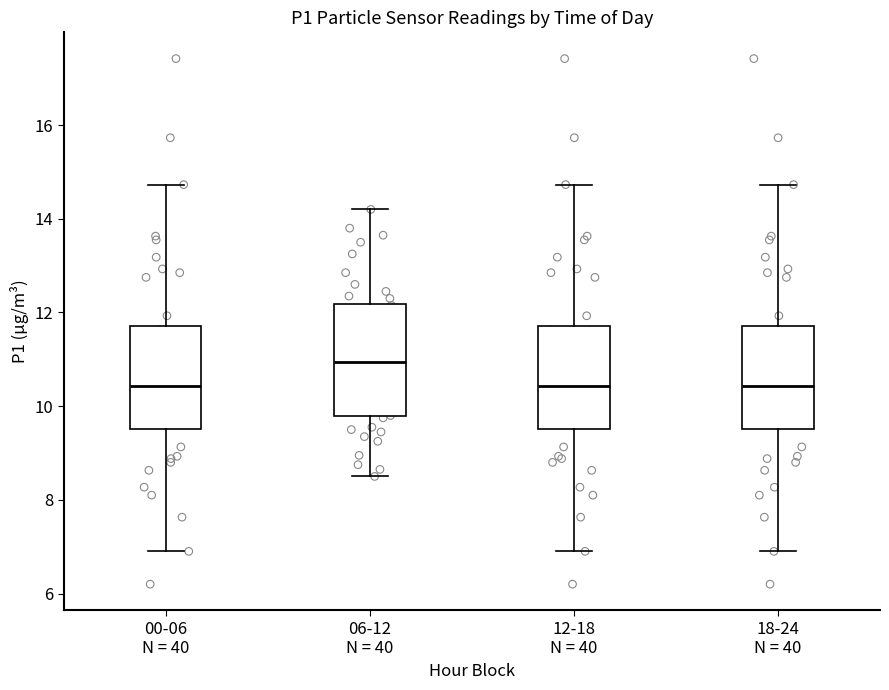

Reading left to right, transcribe this box plot: for each box, give where its median line is, the range the box spans, and where its two whiskers end, as read against the y-axis. The values are not printed on the chart, so give them approximately, as read against the axis.

00-06 N = 40: median 10.4, box 9.6 to 11.8, whiskers 7.0 to 14.8
06-12 N = 40: median 11.0, box 9.8 to 12.2, whiskers 8.6 to 14.2
12-18 N = 40: median 10.4, box 9.6 to 11.8, whiskers 7.0 to 14.8
18-24 N = 40: median 10.4, box 9.6 to 11.8, whiskers 7.0 to 14.8